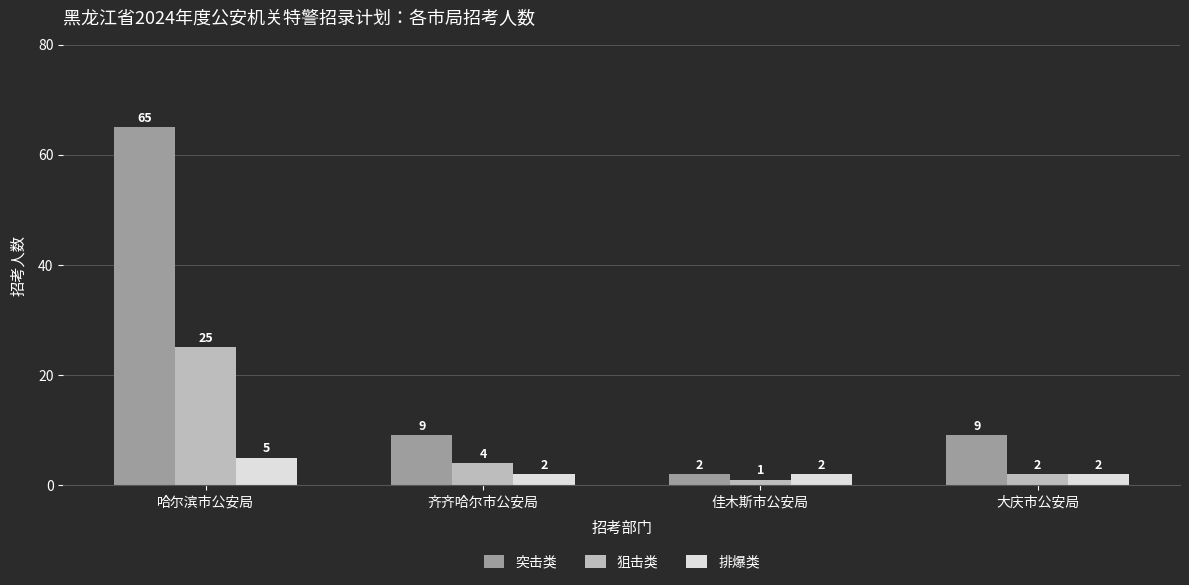

Is it true that 排爆类 equals 2 at 大庆市公安局?

True